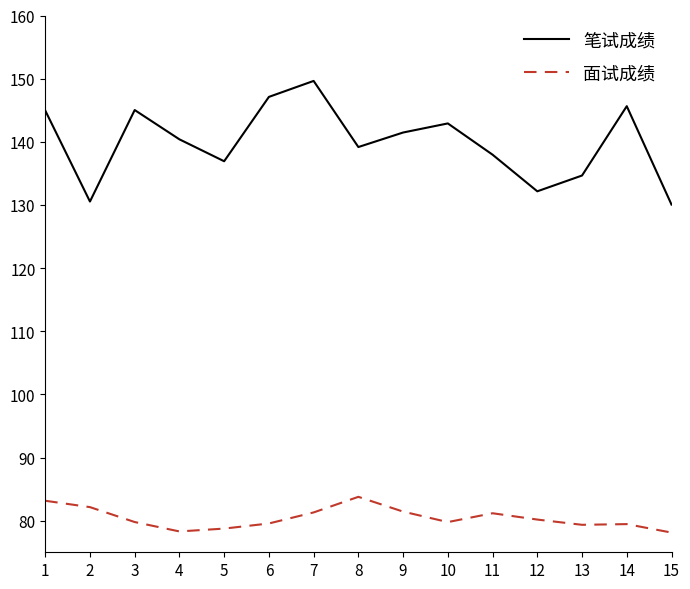

Which series has the widest spread of values?

笔试成绩